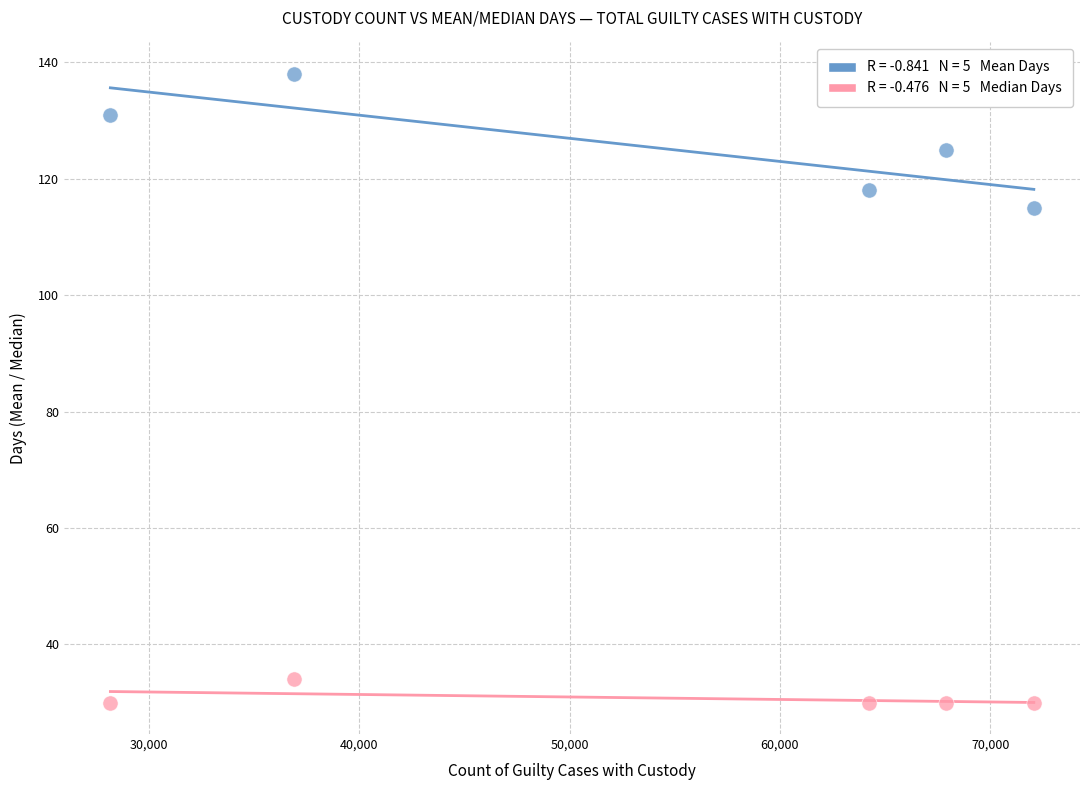

Across all data points, what is the average Y value?

78